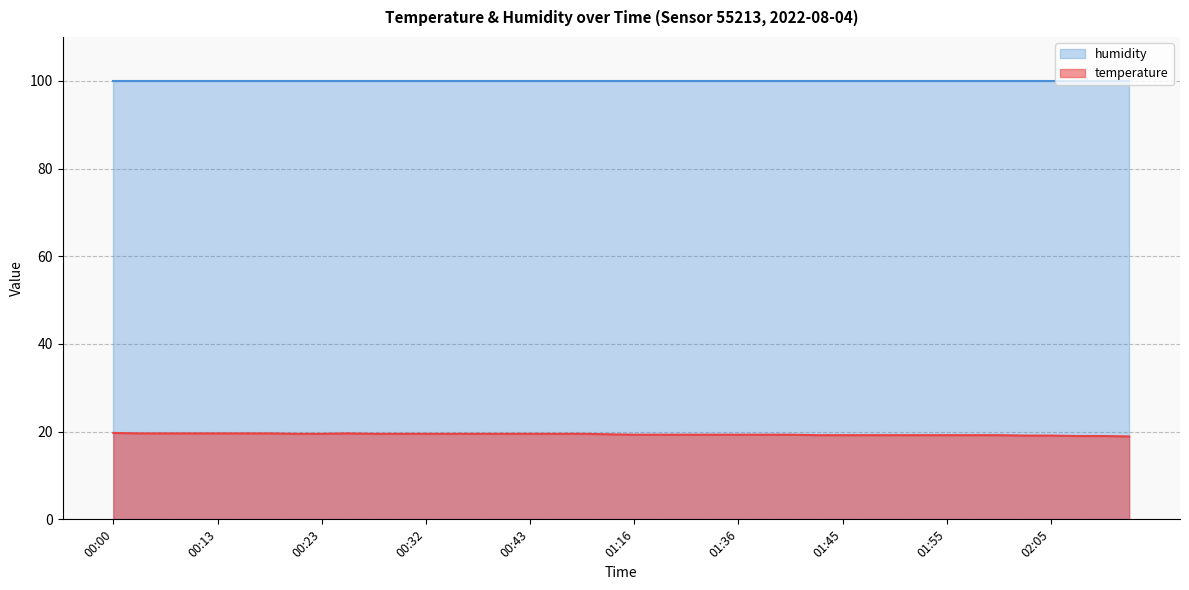

What is the ratio of the value at 00:20 to the value at 01:45?

1.0